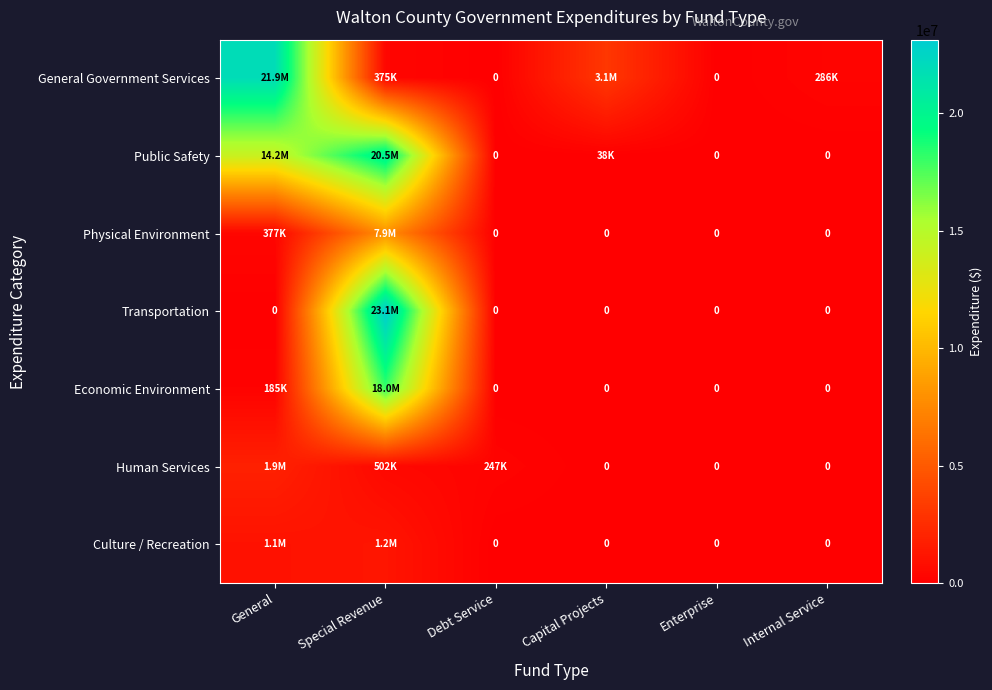

How many Human Services values are between 0 and 502136?

5